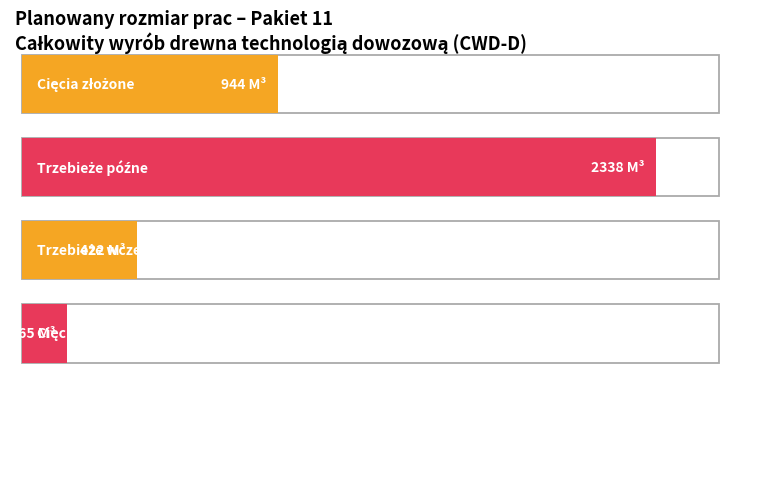

Reading left to right, extract all data points from this chart.

0=944	1=2338	2=422	3=165